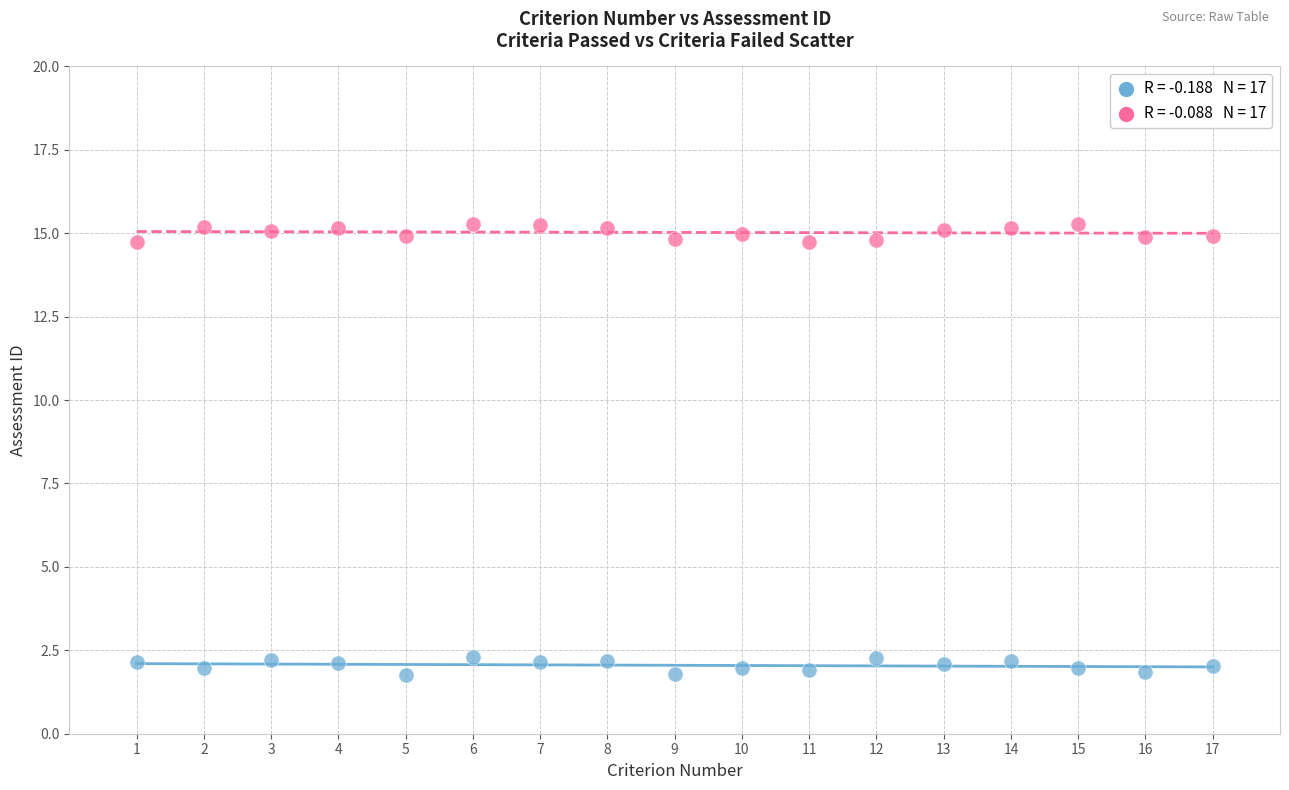

Across all data points, what is the range of X values (max minus min)?

16.0